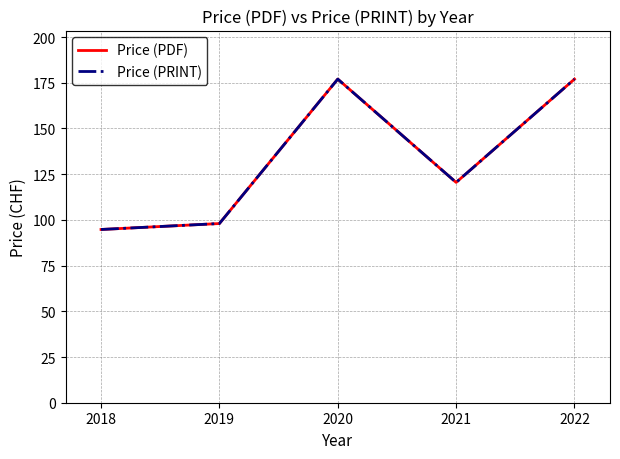

List the labels in order of Price (PRINT) value, largest first.

2020, 2022, 2021, 2019, 2018